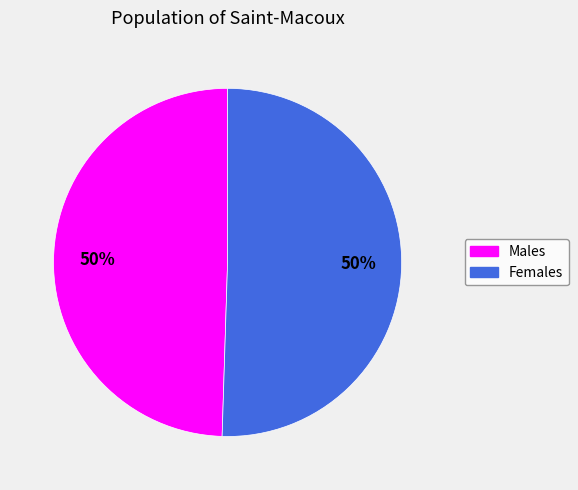

To the nearest percent, what is the average slice percentage?

50%